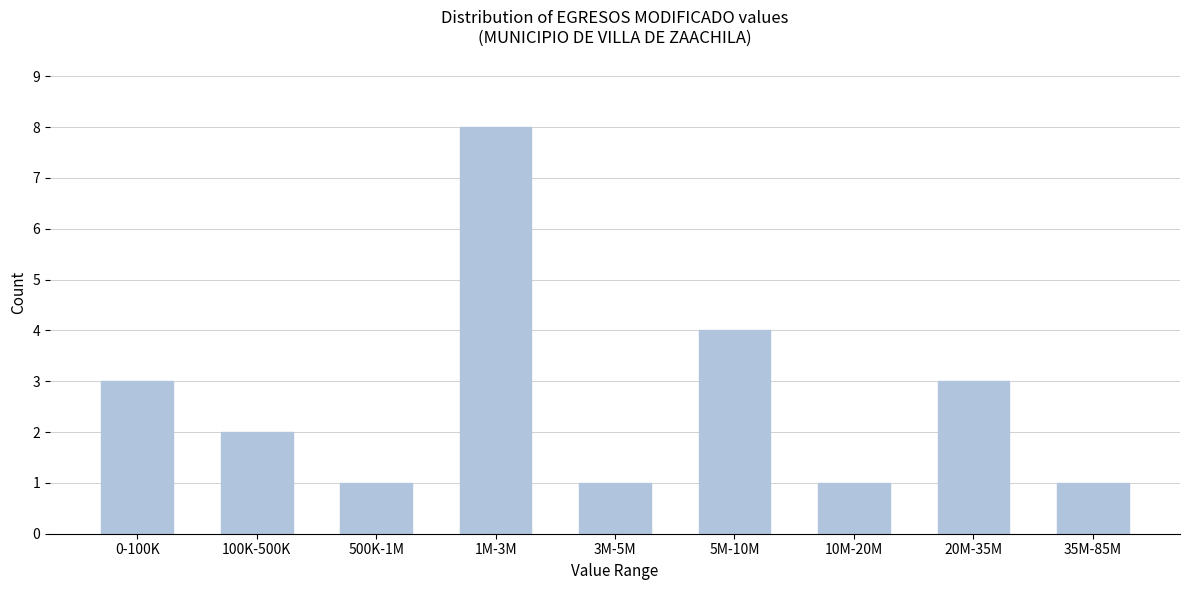

Reading right to left, transcribe all the data shown in this chart.

35M-85M=1	20M-35M=3	10M-20M=1	5M-10M=4	3M-5M=1	1M-3M=8	500K-1M=1	100K-500K=2	0-100K=3